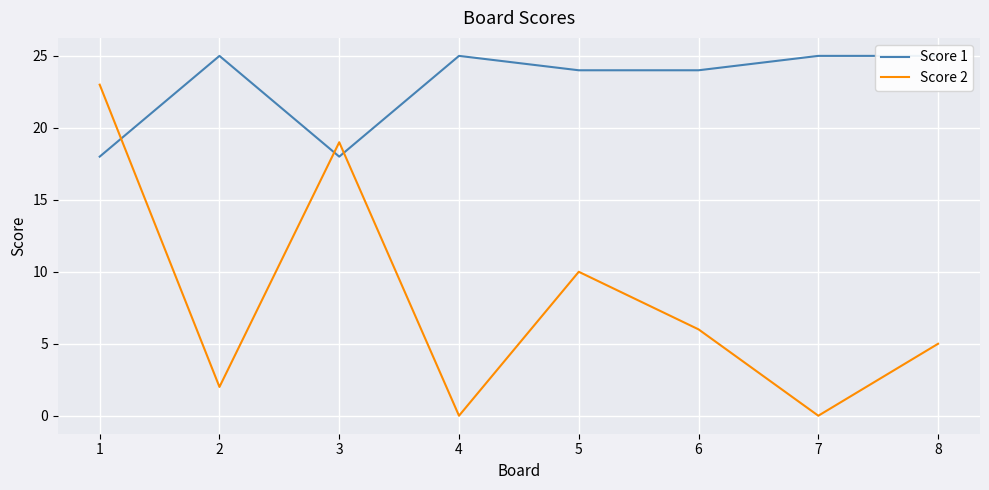

How many times do Score 2 and Score 1 cross each other?

3